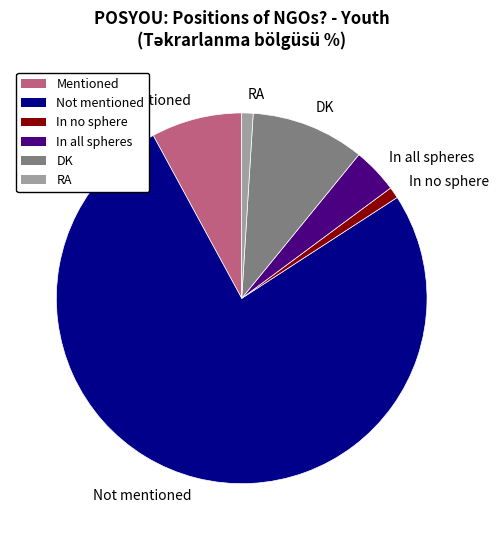

Is there a majority slice in this chart?

Yes